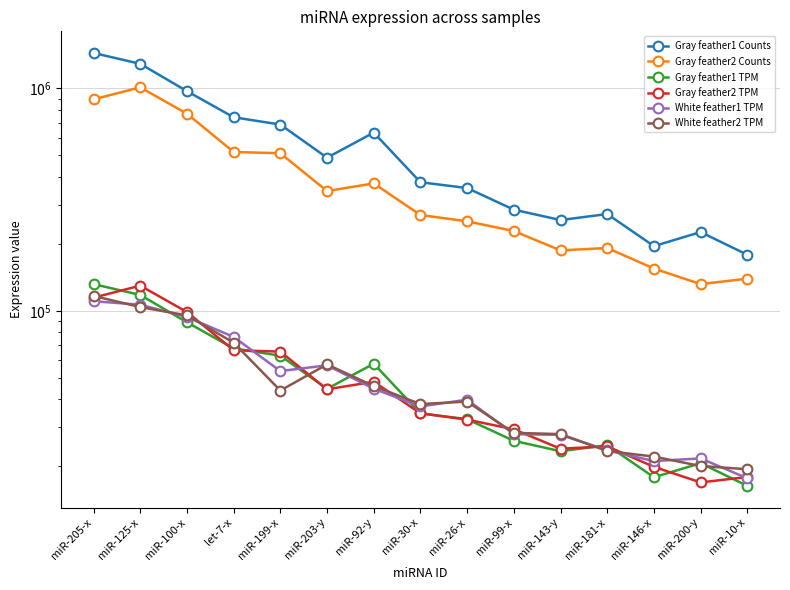

Reading left to right, what are all the values shown in this chart?

Gray feather1 Counts: 1444422.0	1290927.0	972859.0	742356.0	688243.0	488411.0	633381.0	378788.0	356675.0	285081.0	256051.0	272504.0	195465.0	226102.0	178781.0
Gray feather2 Counts: 893706.0	1011918.0	770179.0	518354.0	511269.0	345781.0	374262.0	269842.0	252793.0	228540.0	187052.0	191676.0	154989.0	131914.0	139537.0
Gray feather1 TPM: 131892.5	117876.7	88833.3	67785.7	62844.6	44597.6	57835.1	34587.8	32568.6	26031.2	23380.4	24882.8	17848.2	20645.7	16324.8
Gray feather2 TPM: 114645.4	129809.7	98799.2	66494.9	65586.0	44357.1	48010.7	34615.6	32428.5	29317.3	23995.2	24588.4	19882.1	16922.0	17899.9
White feather1 TPM: 110473.1	106546.2	93886.1	76321.8	53597.2	56884.6	44662.7	37145.0	39862.5	27897.2	27697.0	23595.3	21105.8	21701.1	17657.2
White feather2 TPM: 116710.2	103981.1	95420.5	71912.4	43818.4	57421.9	45880.3	38087.8	39080.3	28263.3	27909.4	23428.7	22105.4	20055.0	19399.6